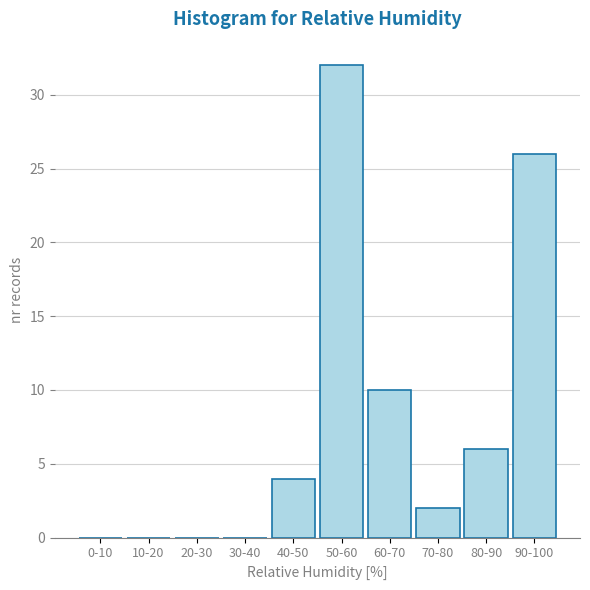

Reading left to right, list all the values displayed in this chart.

0-10=0	10-20=0	20-30=0	30-40=0	40-50=4	50-60=32	60-70=10	70-80=2	80-90=6	90-100=26